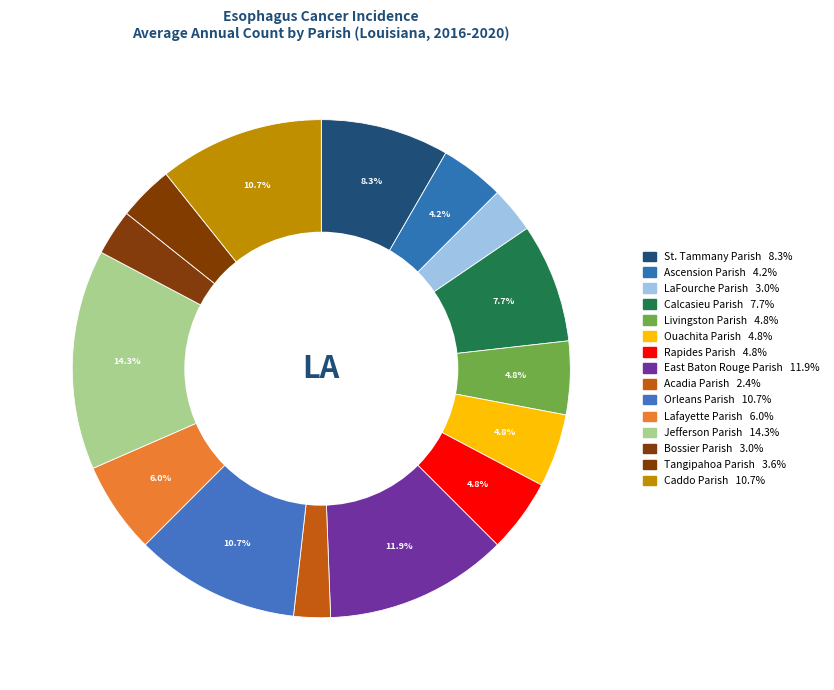

Combined, what portion of the pie is Livingston Parish and Lafayette Parish?

10.7%